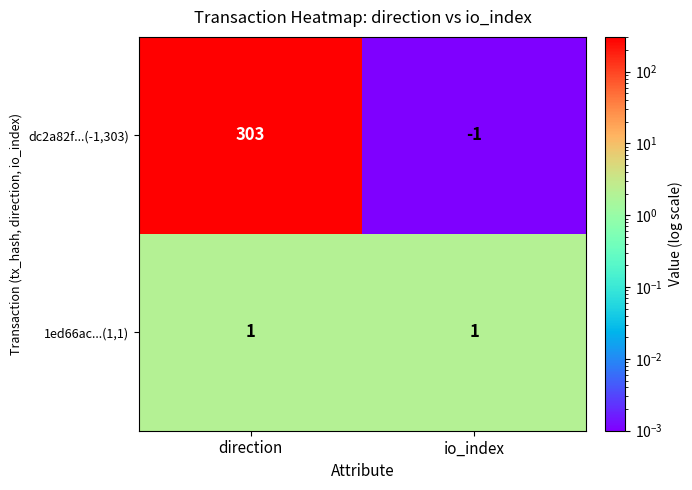

Reading left to right, what are all the values shown in this chart?

dc2a82f...(-1,303): 303	-1
1ed66ac...(1,1): 1	1